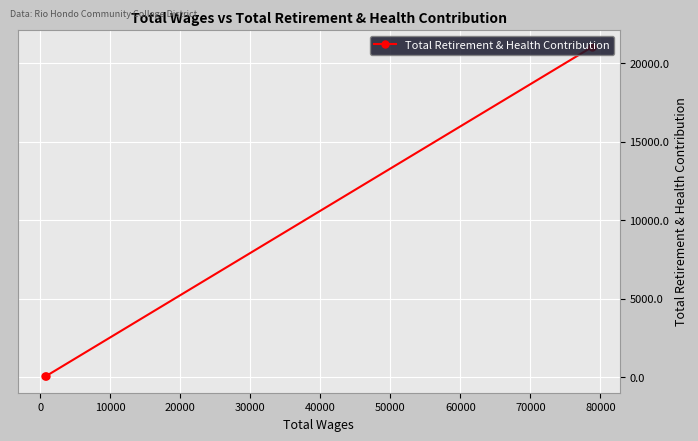

What is the greatest value displayed?

21049